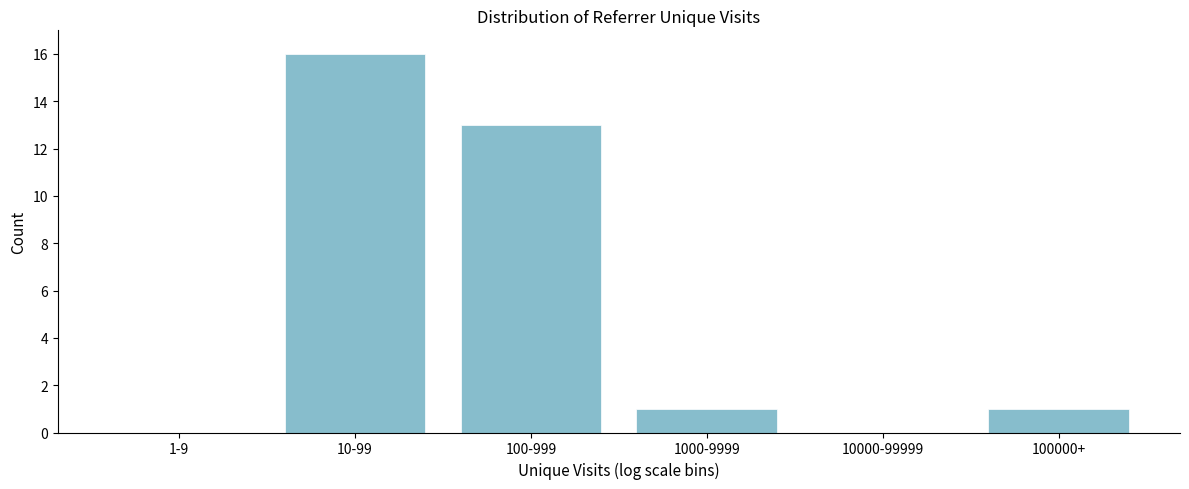

Reading right to left, transcribe all the data shown in this chart.

100000+=1	10000-99999=0	1000-9999=1	100-999=13	10-99=16	1-9=0